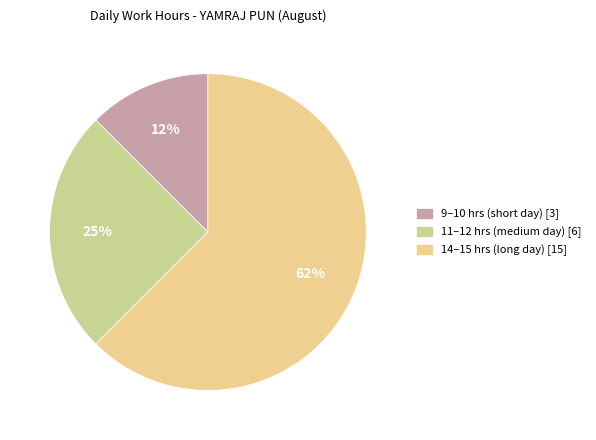

What is the largest slice in the pie chart?

14–15 hrs (long day) [15]